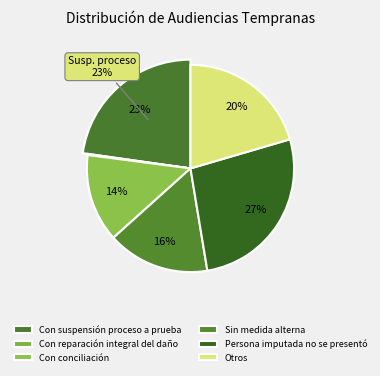

To the nearest percent, what is the average slice percentage?

17%